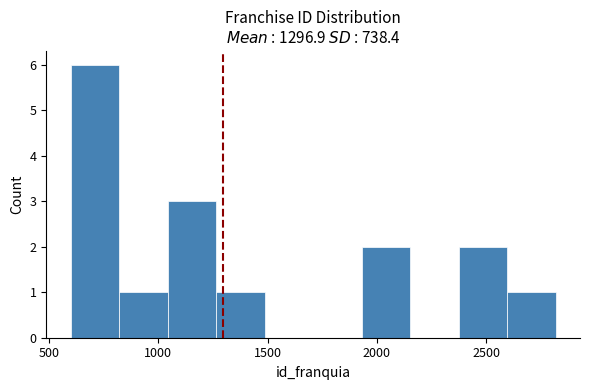

Which range on the x-axis has the tallest bar?

600 to 800